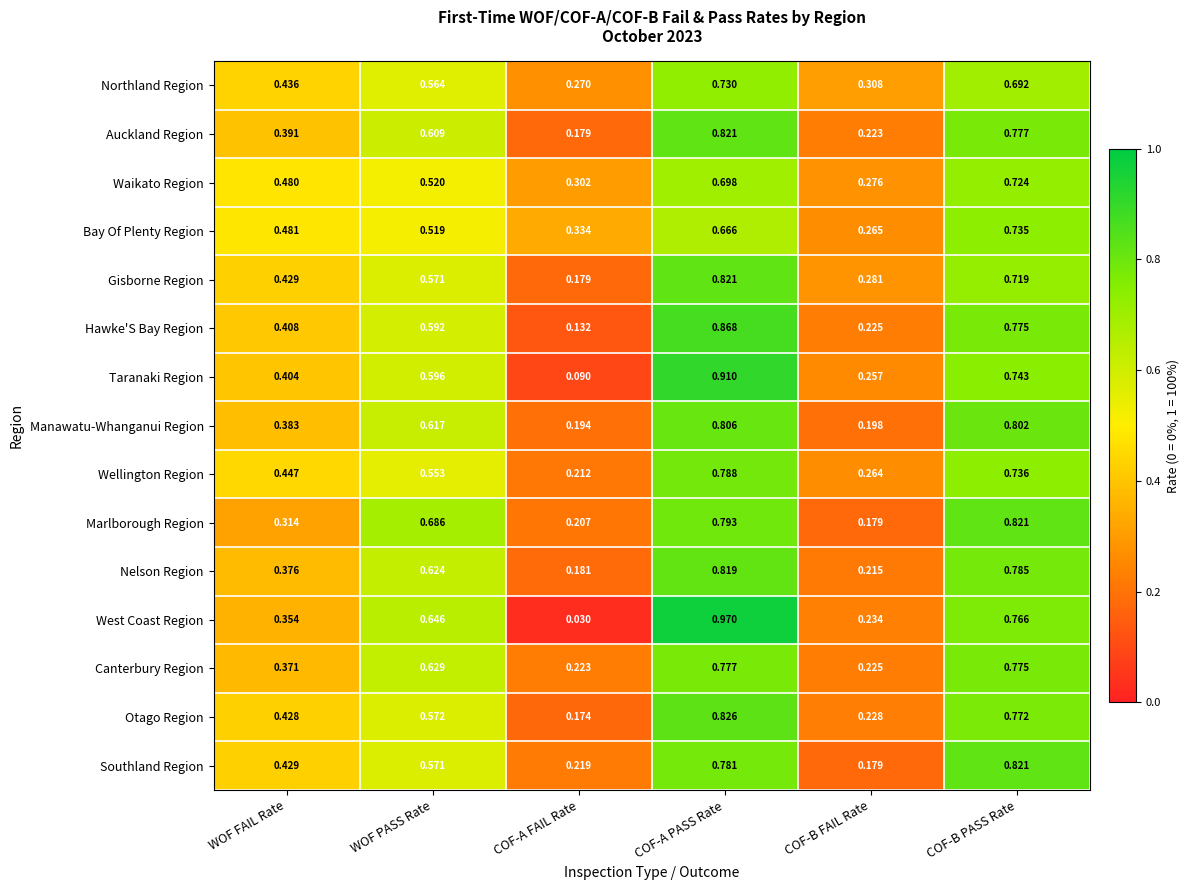

At which label does Otago Region reach its peak?

COF-A PASS Rate